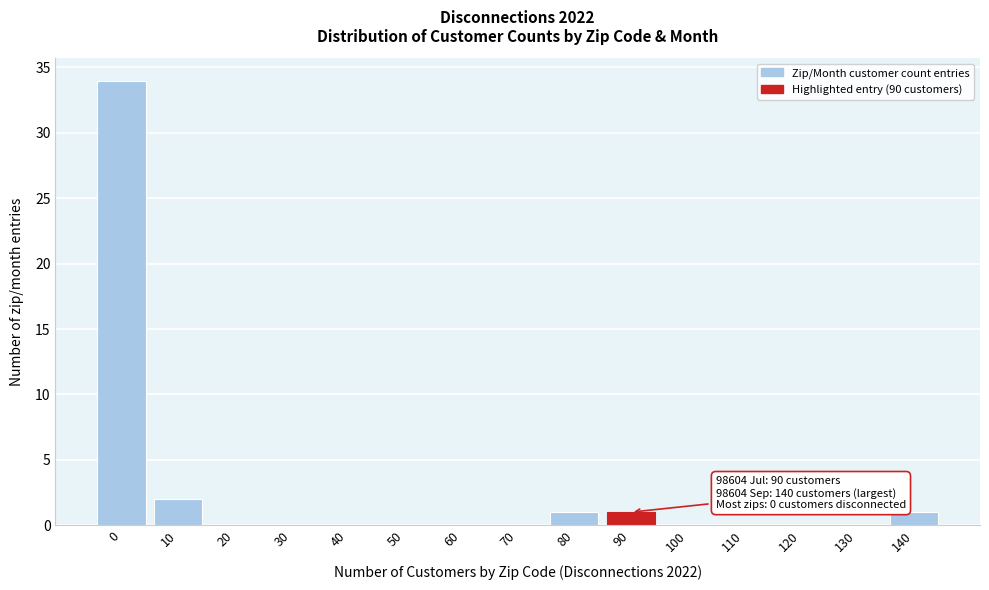

Reading right to left, what are all the values shown in this chart?

140=1	130=0	120=0	110=0	100=0	90=1	80=1	70=0	60=0	50=0	40=0	30=0	20=0	10=2	0=34